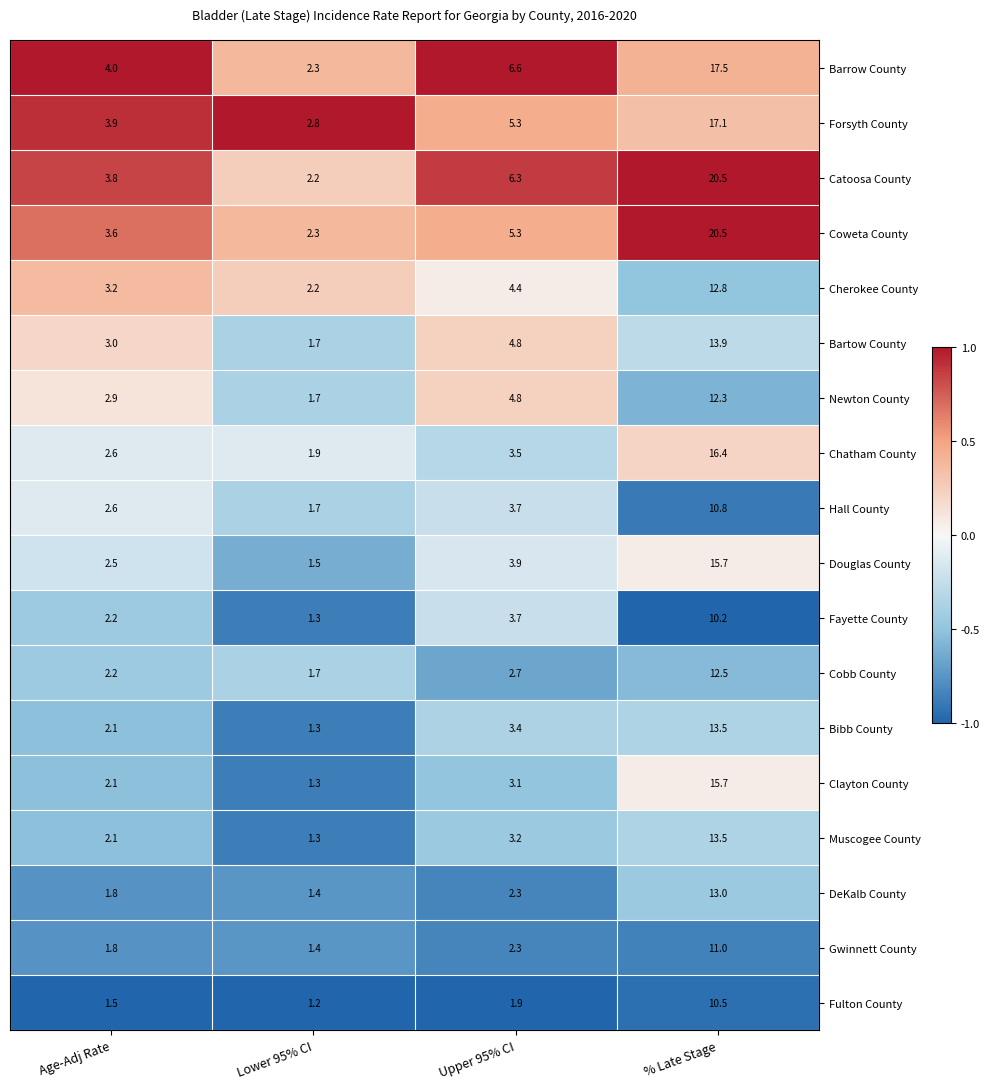

At which category does the chart reach its minimum across all series?

Lower 95% CI